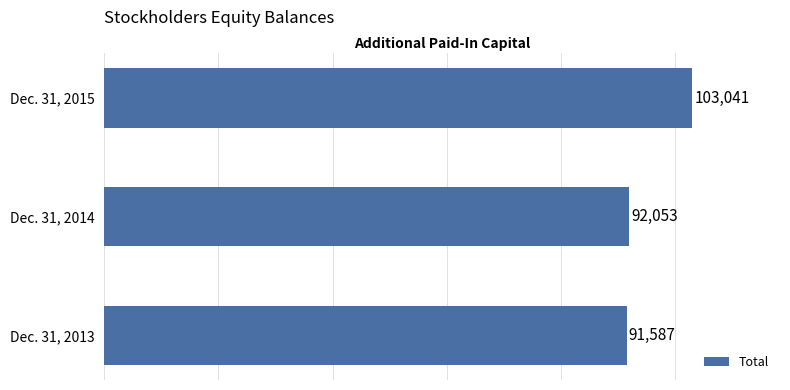

What is the average value?

95560